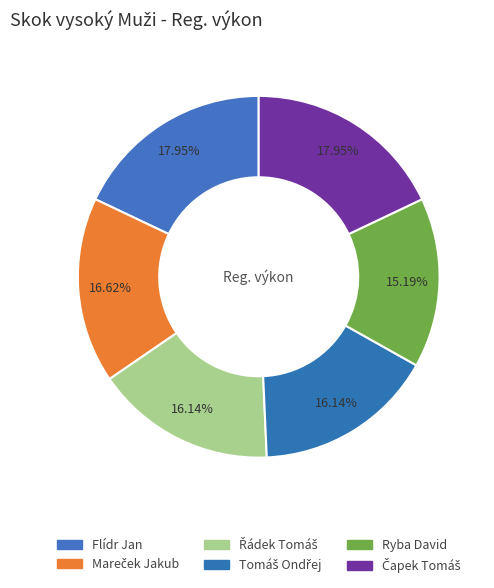

Which slice is the smallest?

Ryba David